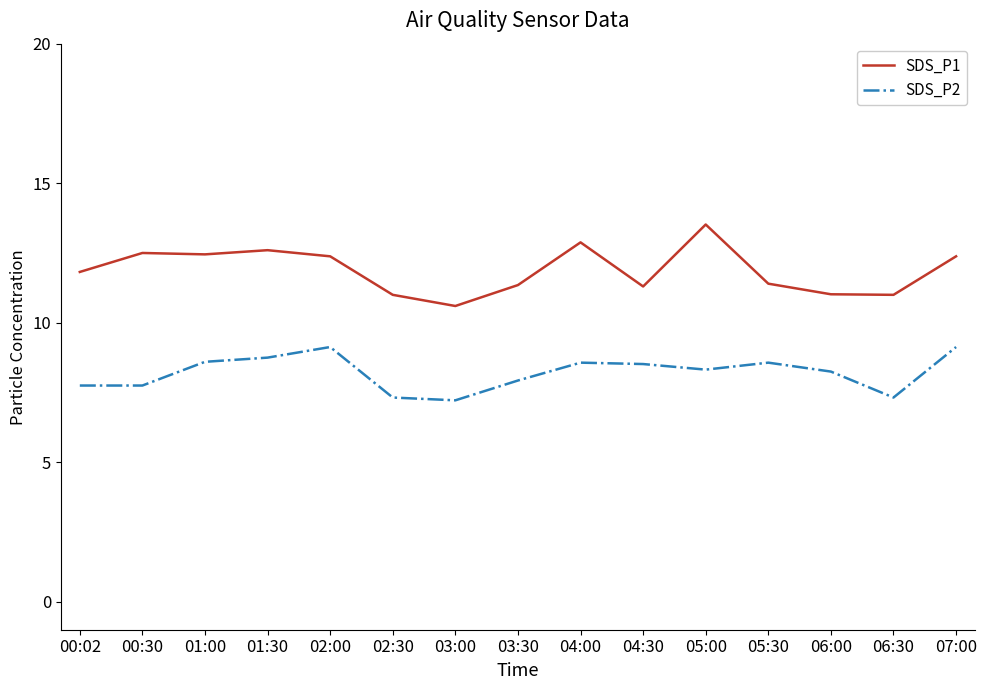

How many series are shown in this chart?

2